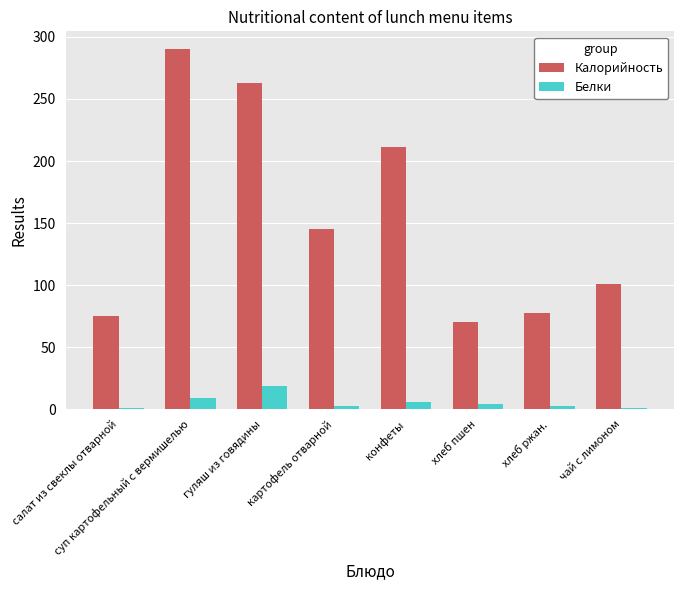

What is the maximum value for Калорийность?

290.0